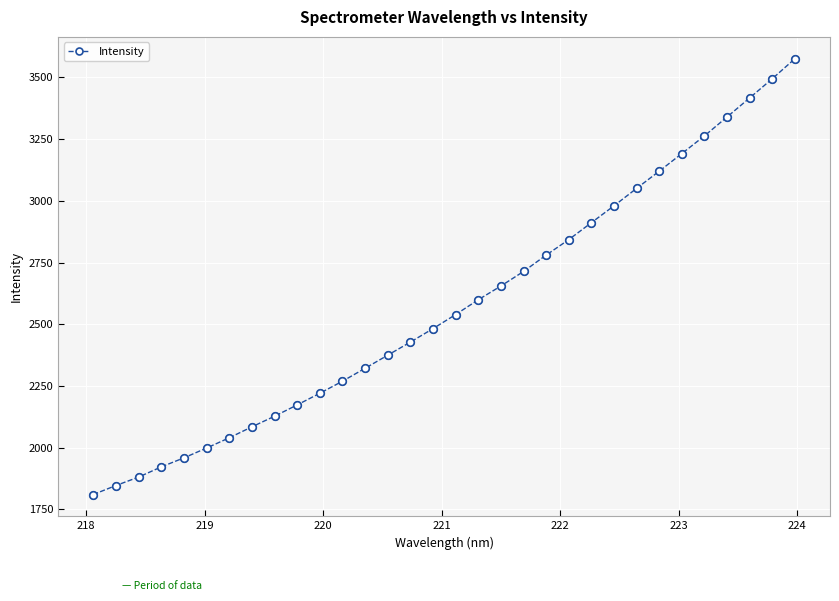

What is the average value?

2575.4